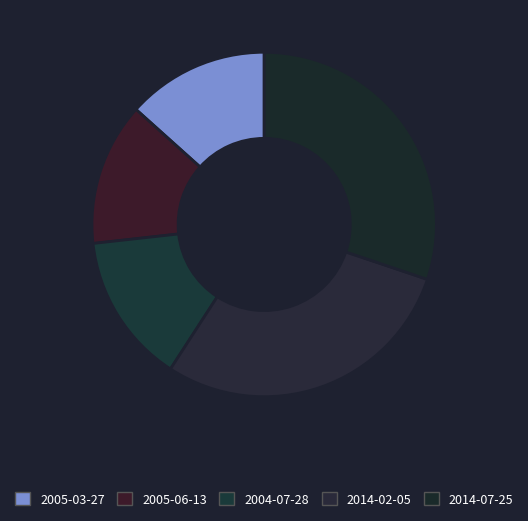

How many slices are in this pie chart?

5